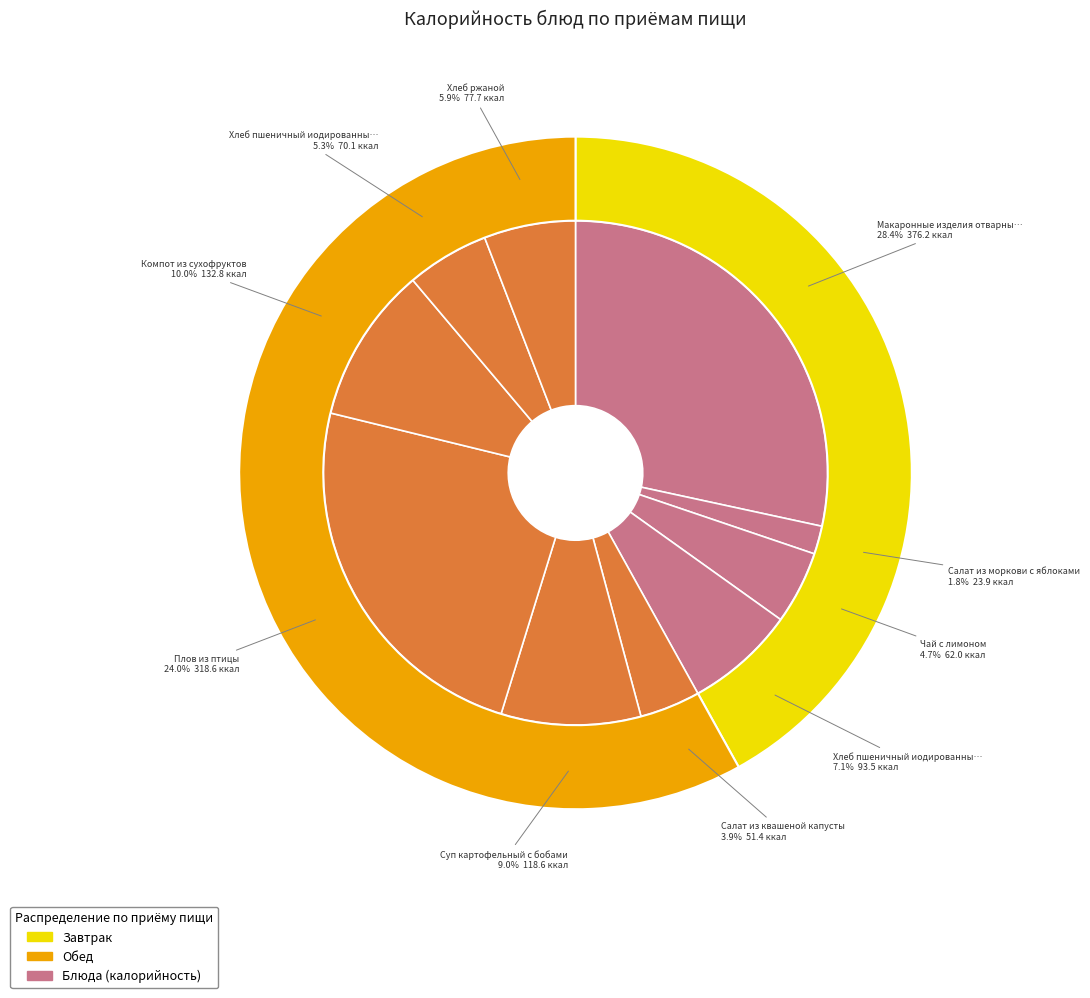

Which slice is the smallest?

Салат из моркови с яблоками